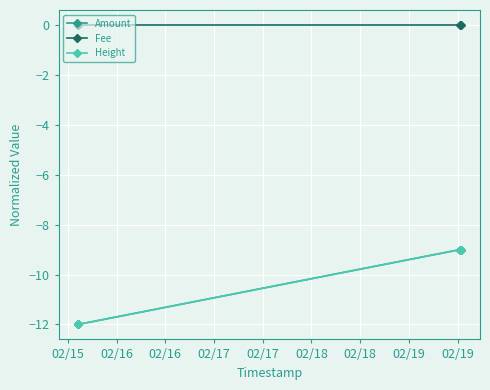

What is the lowest value of the Amount series?

-12.0